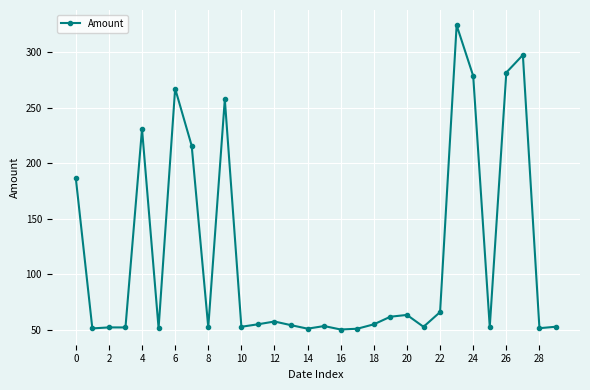

What is the minimum value shown in the chart?

50.2